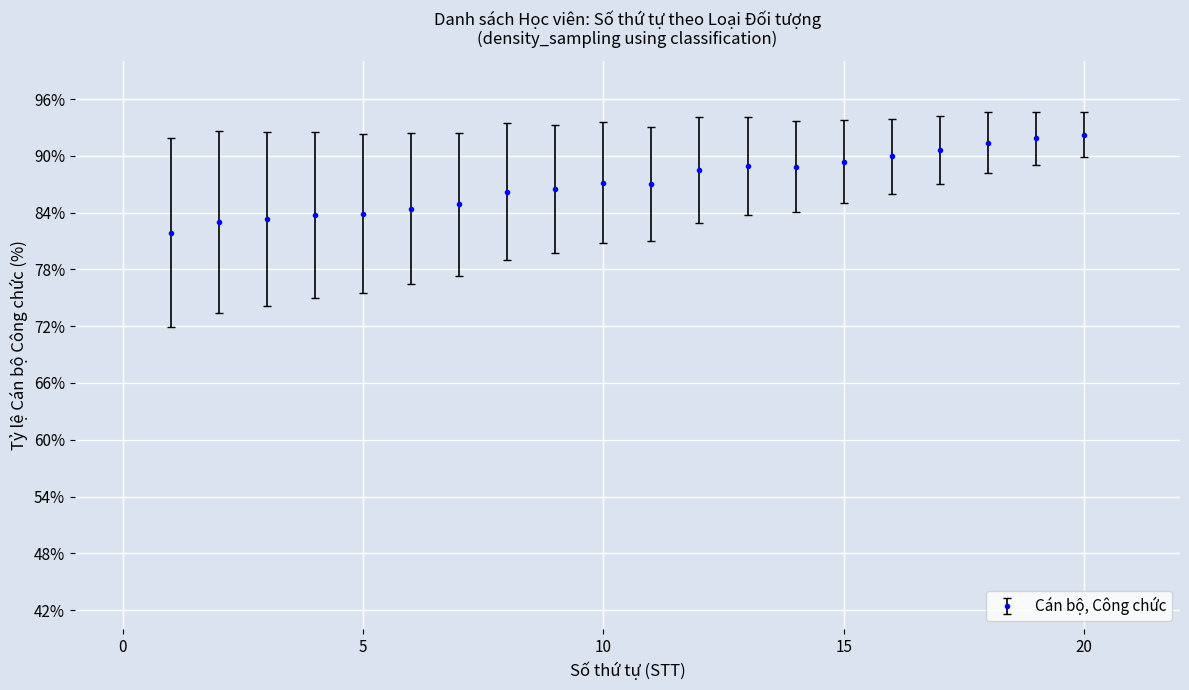

What is the sum of all values?

1743.7